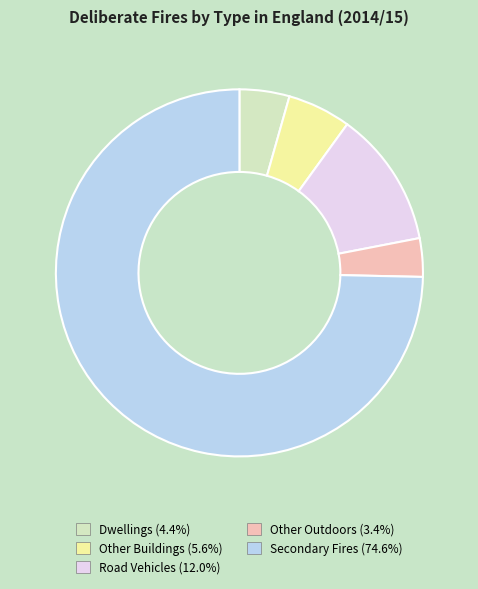

Combined, do Dwellings and Road Vehicles account for over 50%?

No